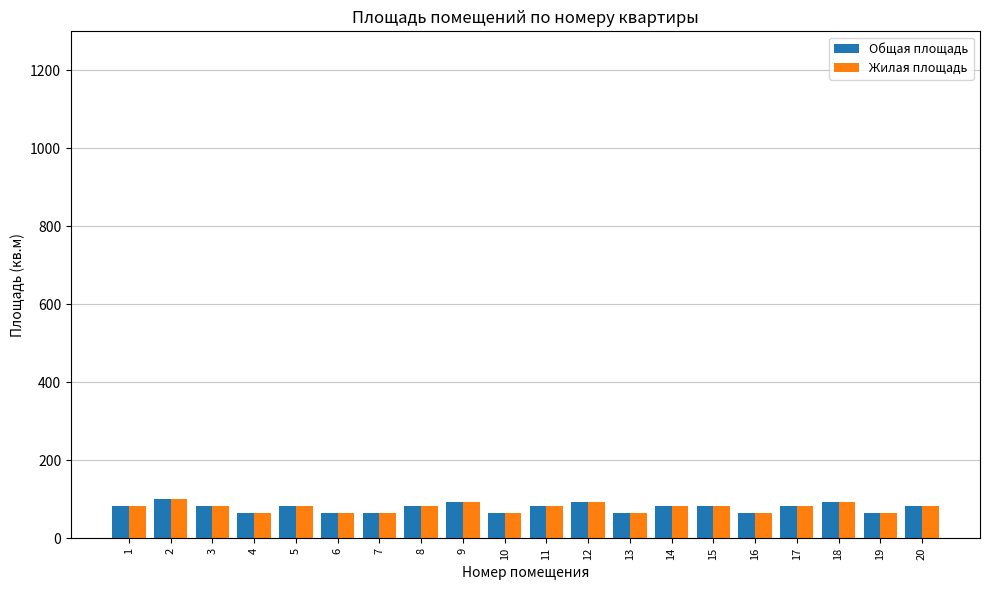

What is the maximum value shown in the chart?

100.0